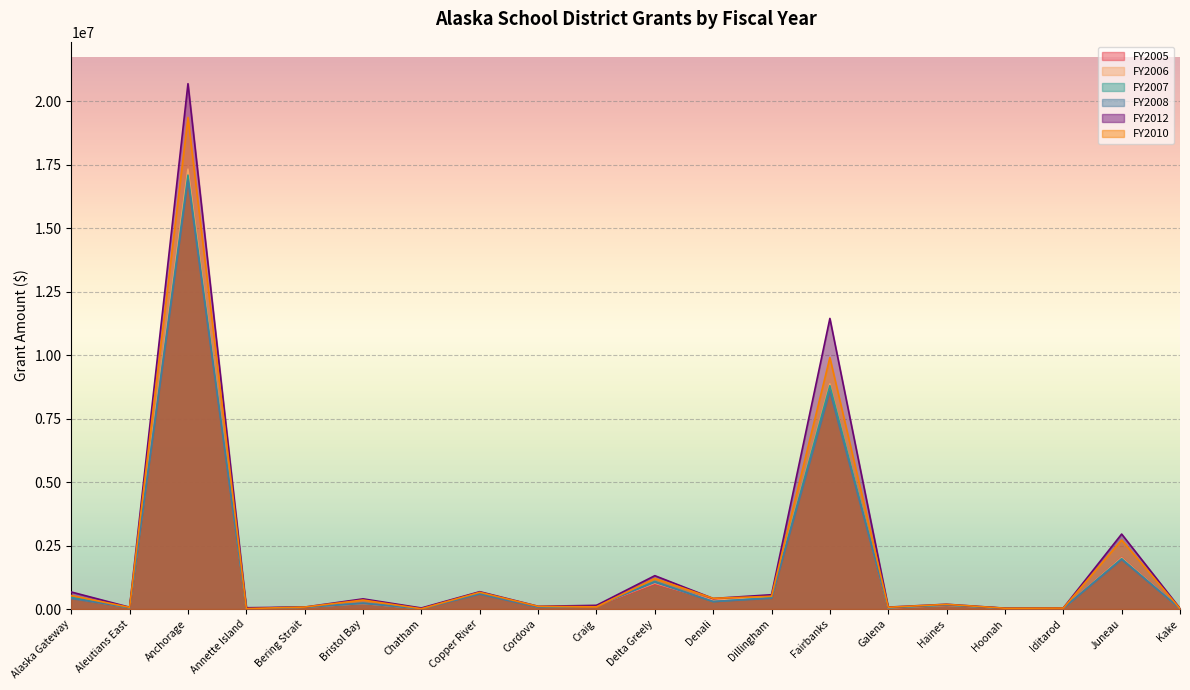

Which label corresponds to the largest value in the chart?

Anchorage